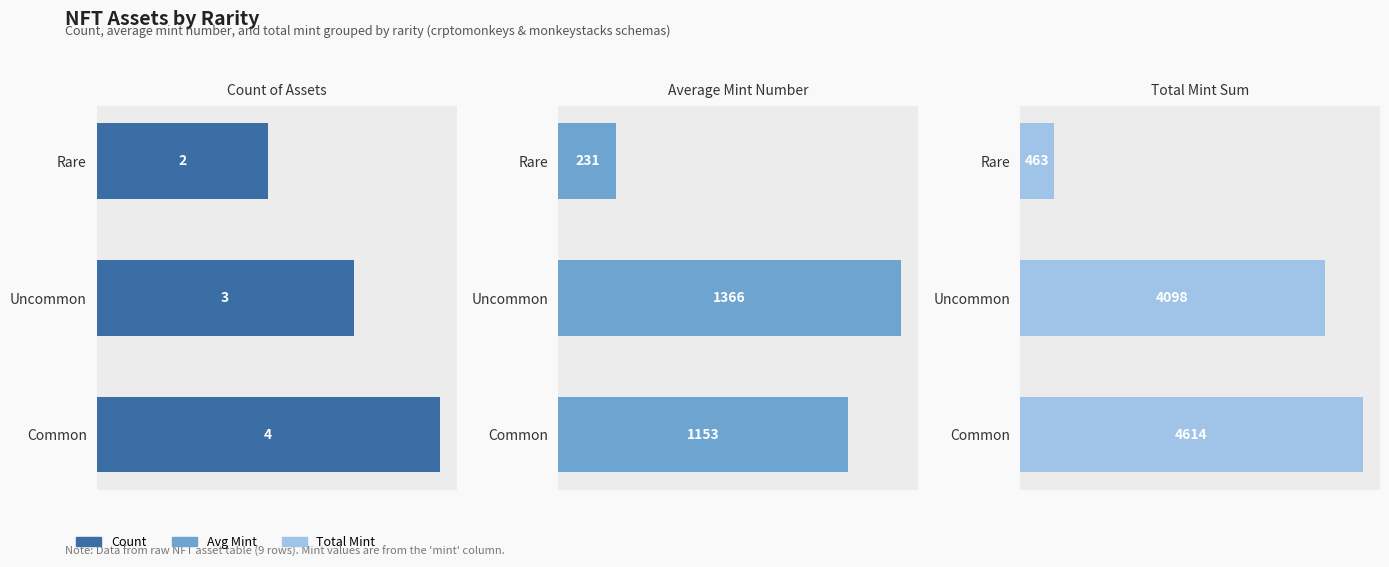

True or false: Total Mint has a value of 4614 at Common.

True